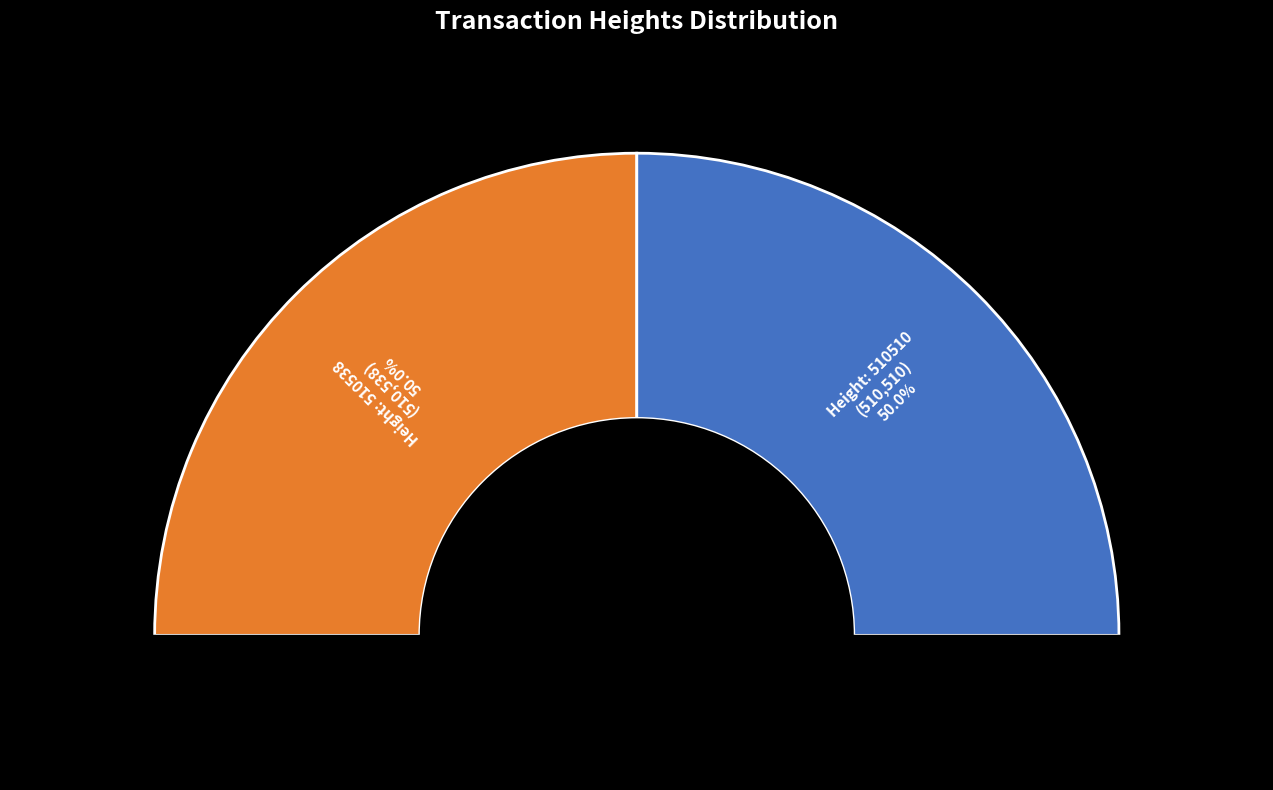

Count the number of slices in the pie.

2